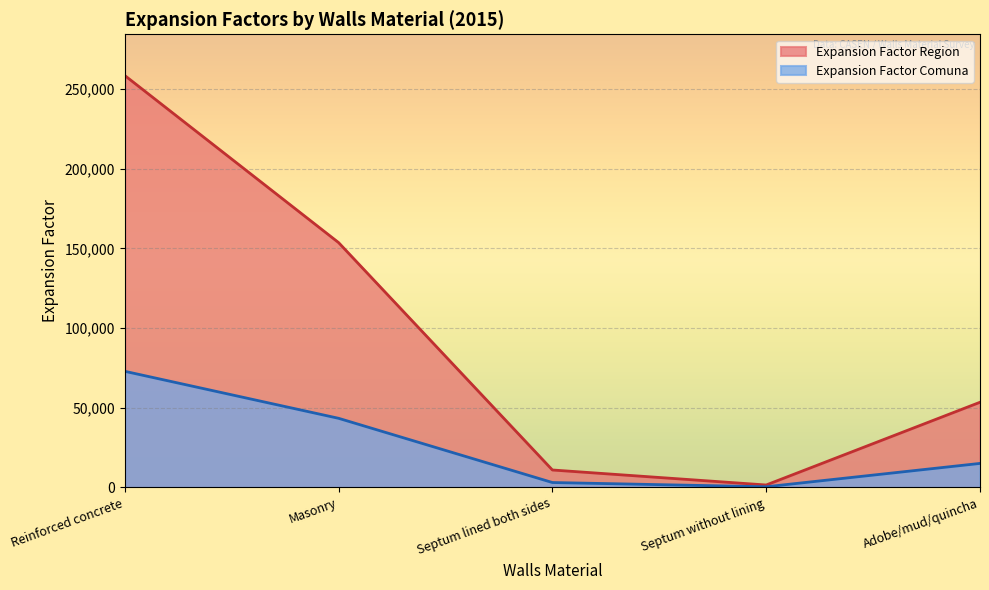

Which series has the largest range (max minus min)?

Expansion Factor Region